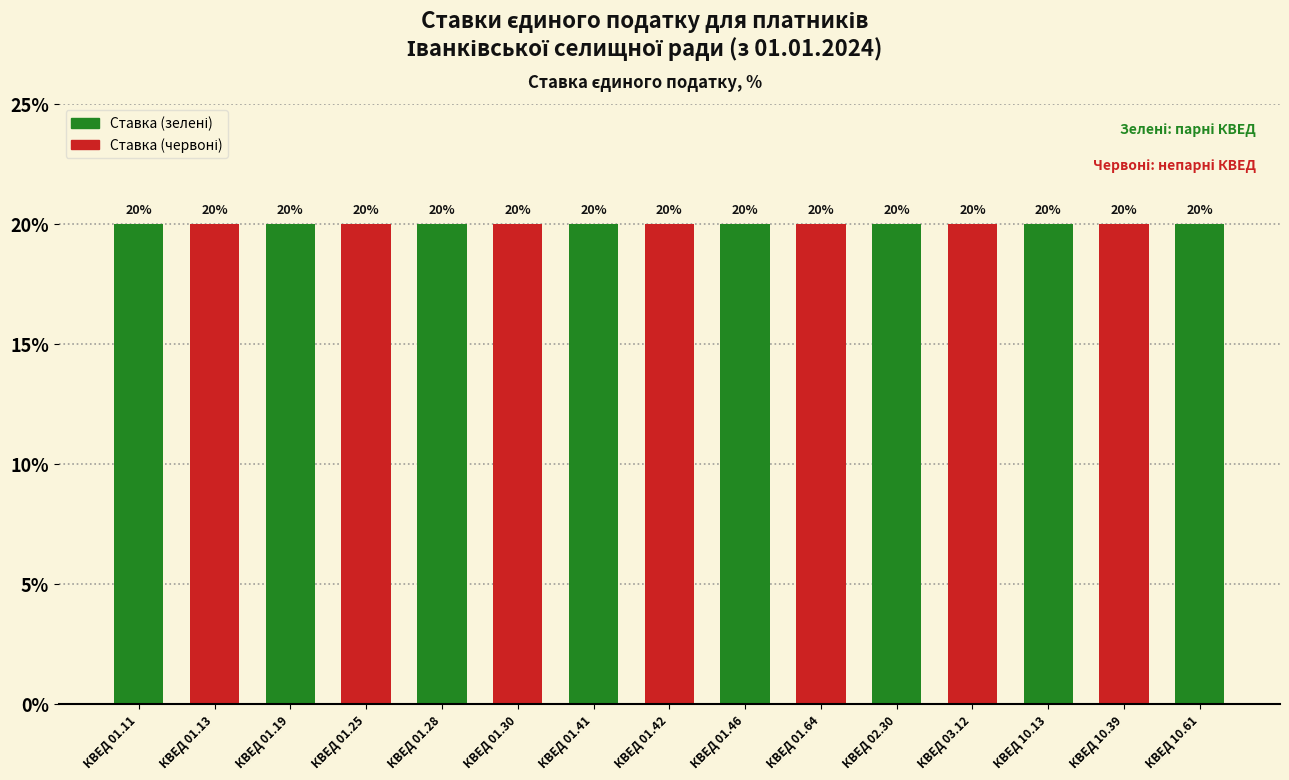

How many categories are shown in the chart?

15